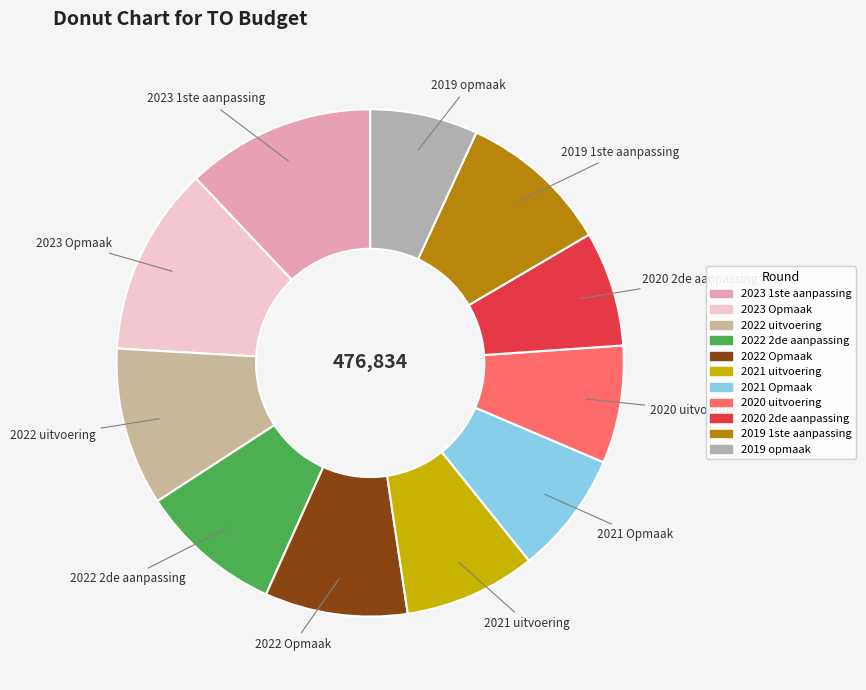

True or false: 2020 2de aanpassing accounts for 20% of the total.

False